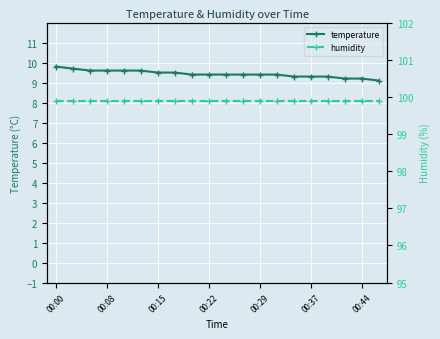

Which series has the largest range (max minus min)?

temperature